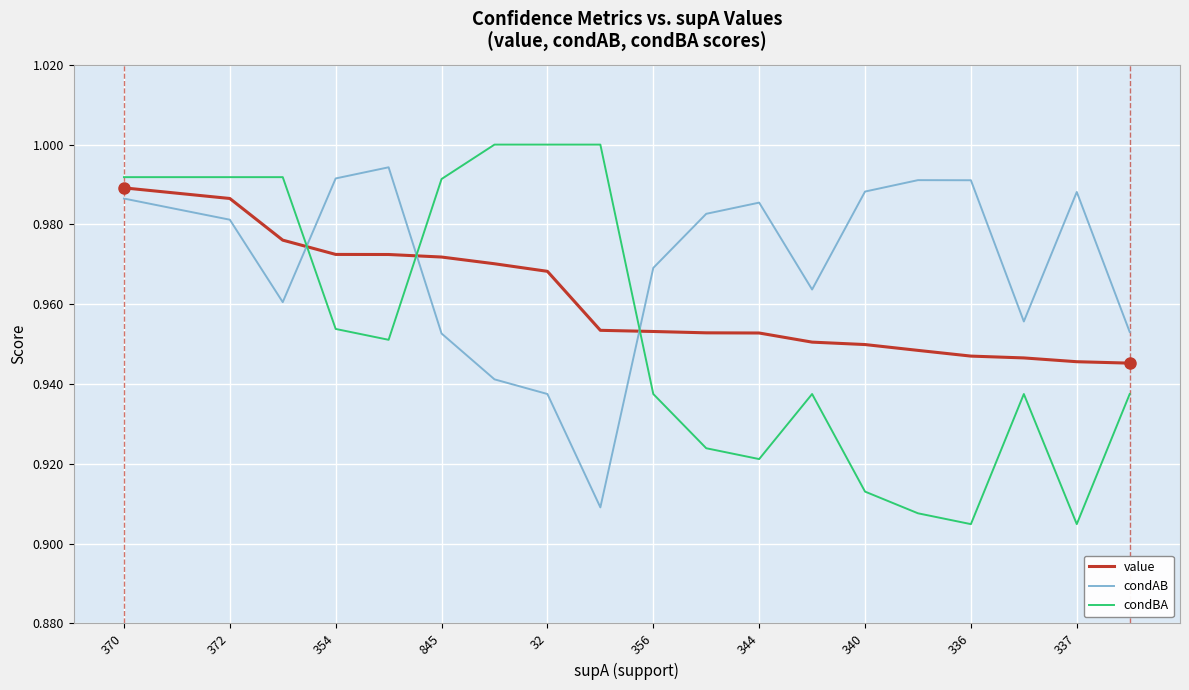

Which series ends up on top after the final intersection of condBA and condAB?

condAB